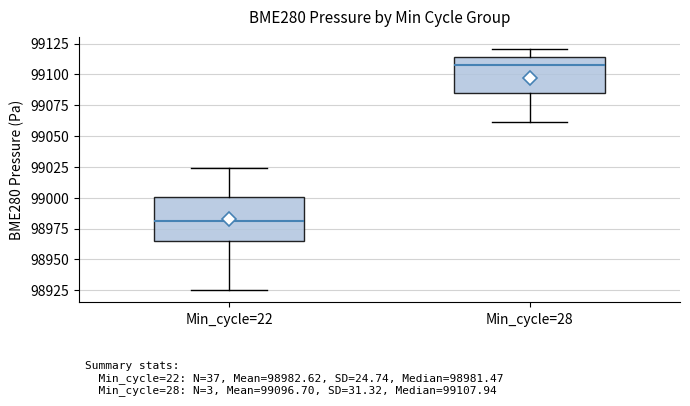

Which box has the lowest median line?

Min_cycle=22